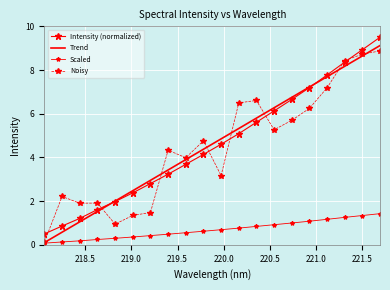

What are all the series names shown in the legend?

Intensity (normalized), Trend, Scaled, Noisy